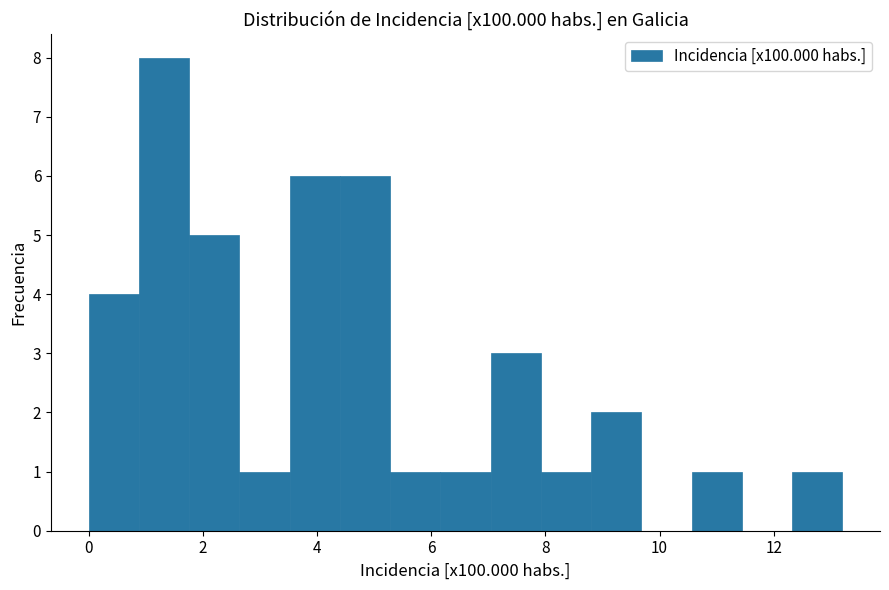

Over which range of the x-axis is the bar tallest?

0.88 to 1.76